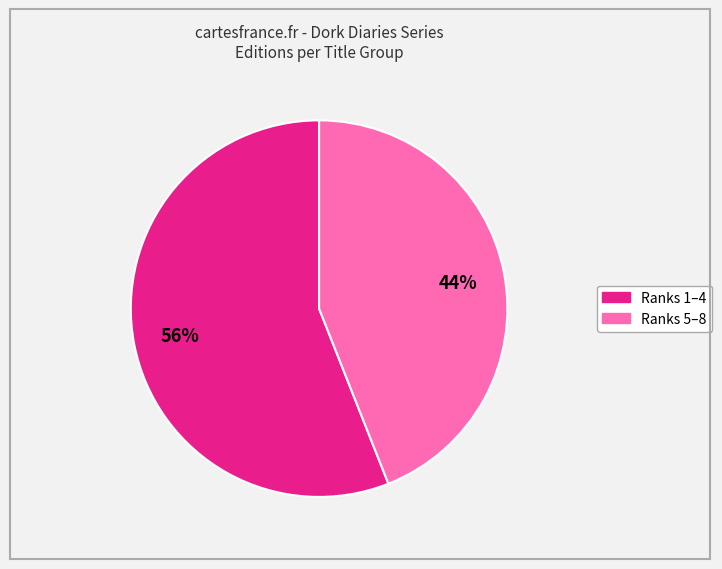

To the nearest percent, what is the average slice percentage?

50%